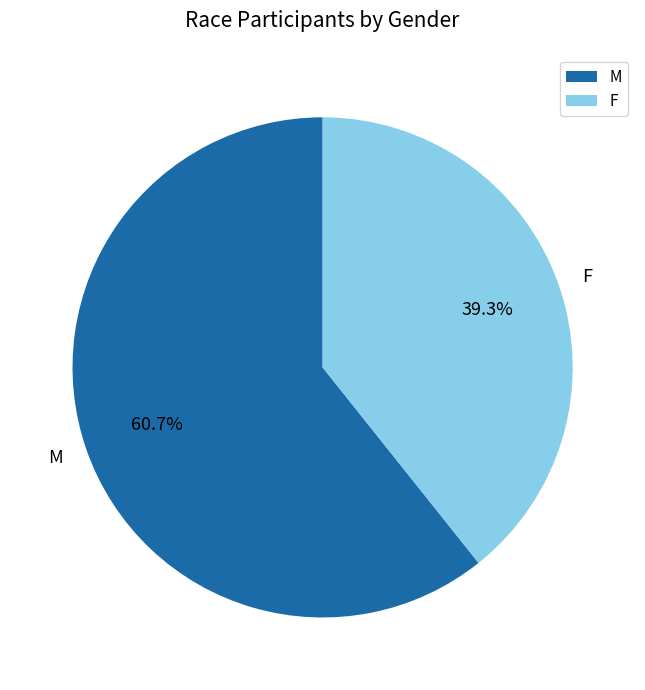

What is the ratio of the value at F to the value at M?

0.6